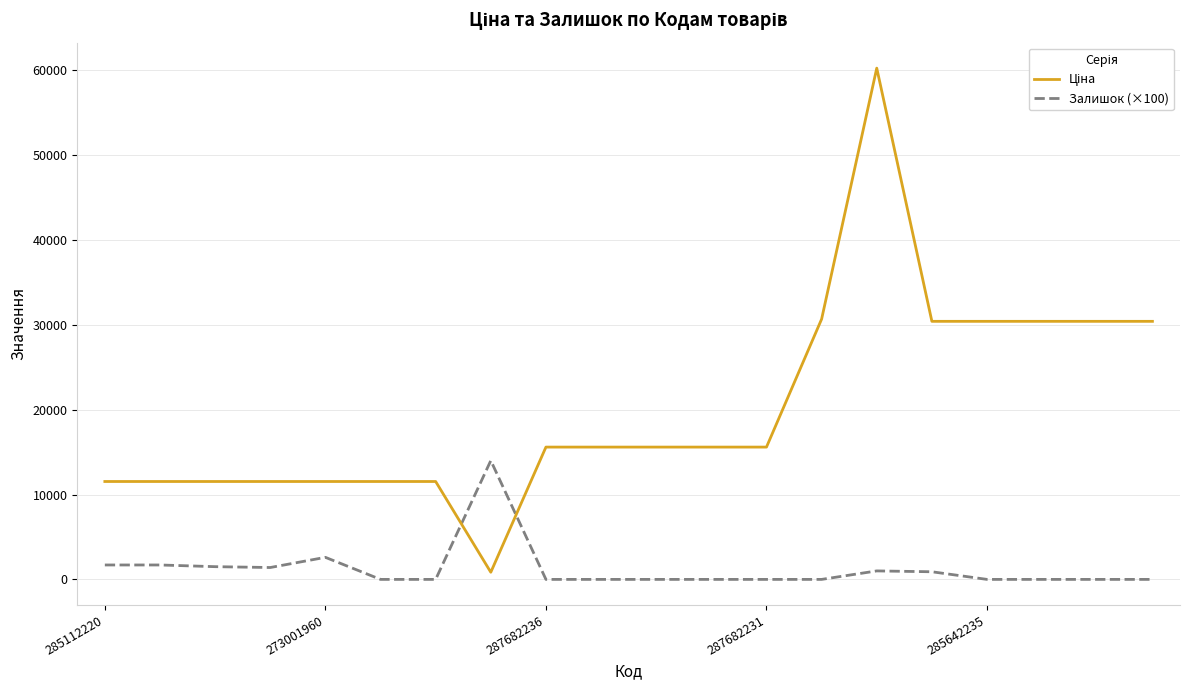

Which series has the widest spread of values?

Ціна